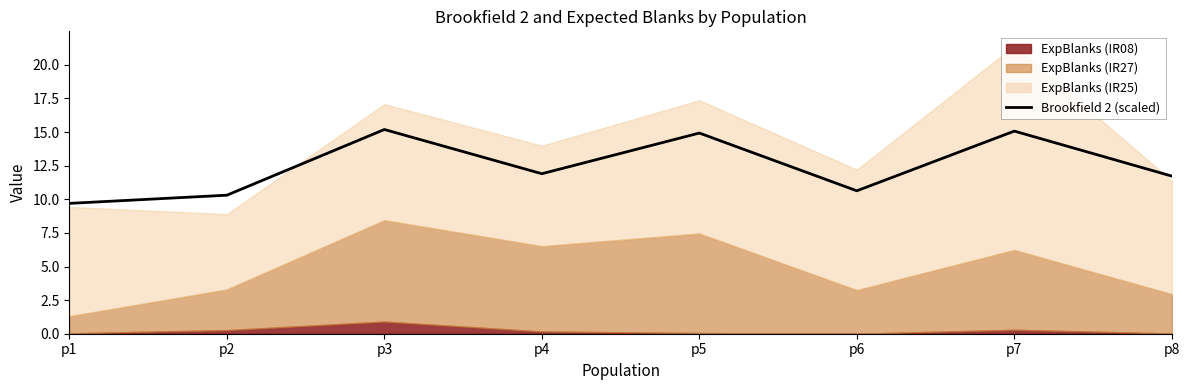

What is the sum of all values?

99.5